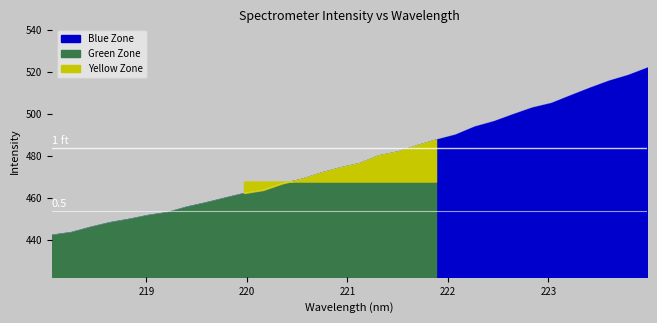

What is the sum of all values?

15304.2